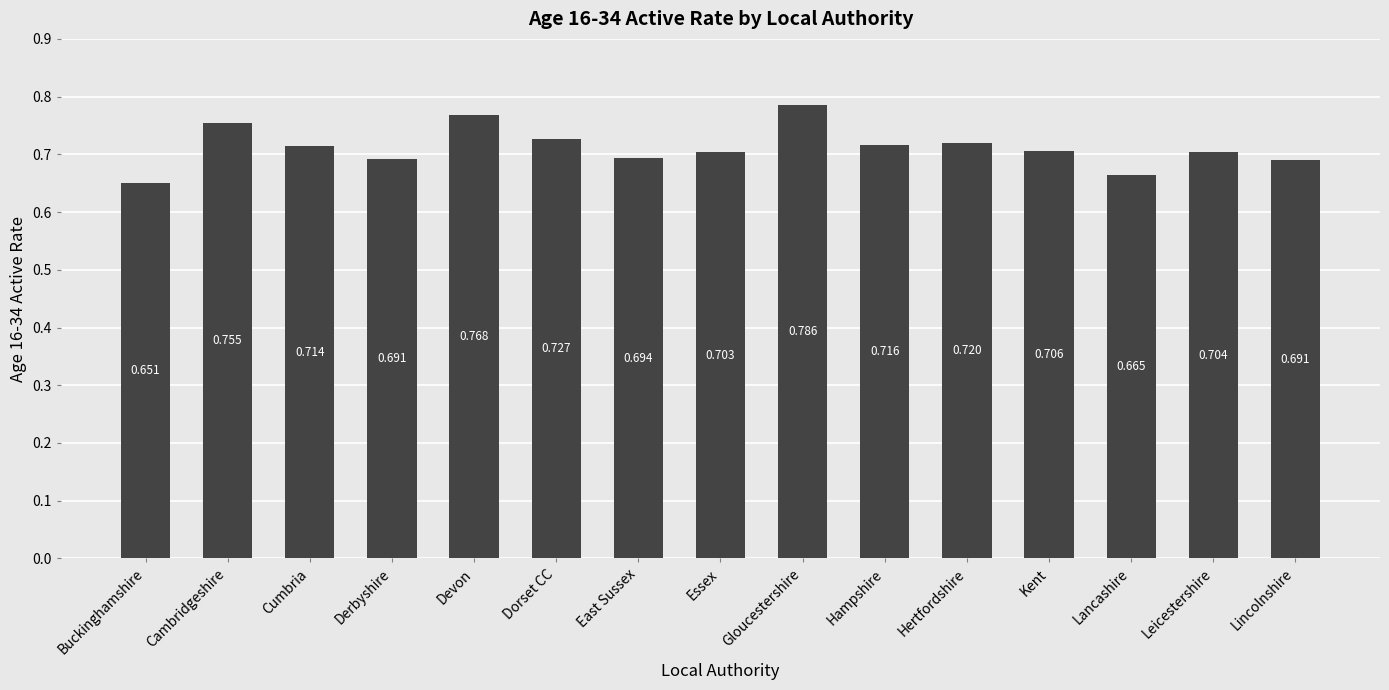

What position from the right is Cumbria?

13